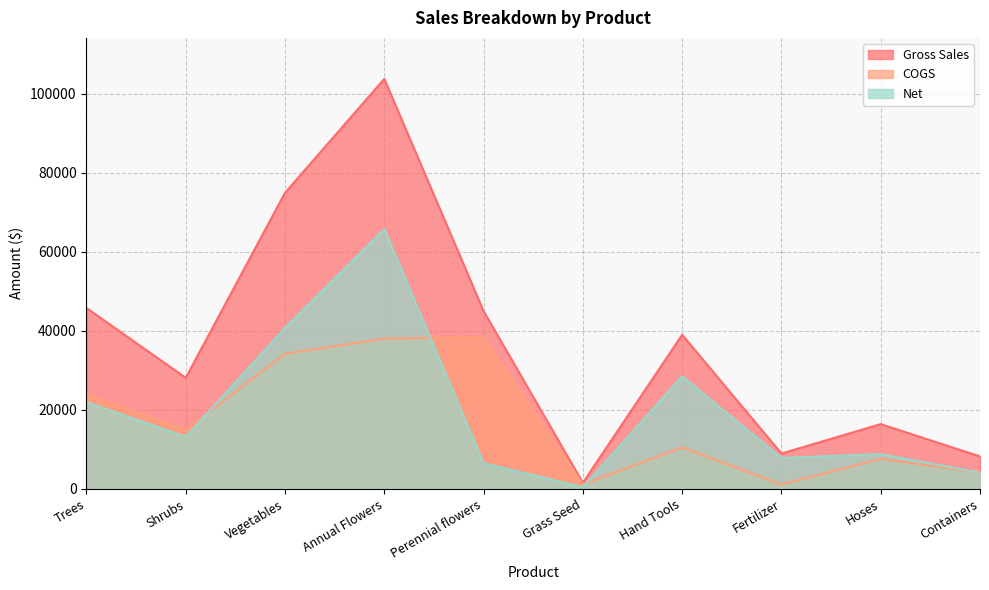

At which category does the chart reach its minimum across all series?

Grass Seed